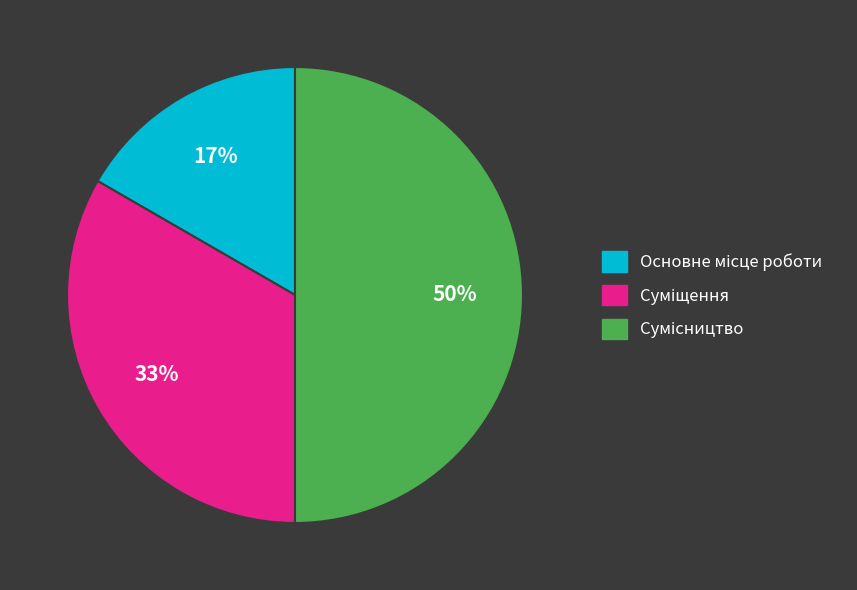

To the nearest percent, what is the difference between the largest and smallest slice percentages?

33%